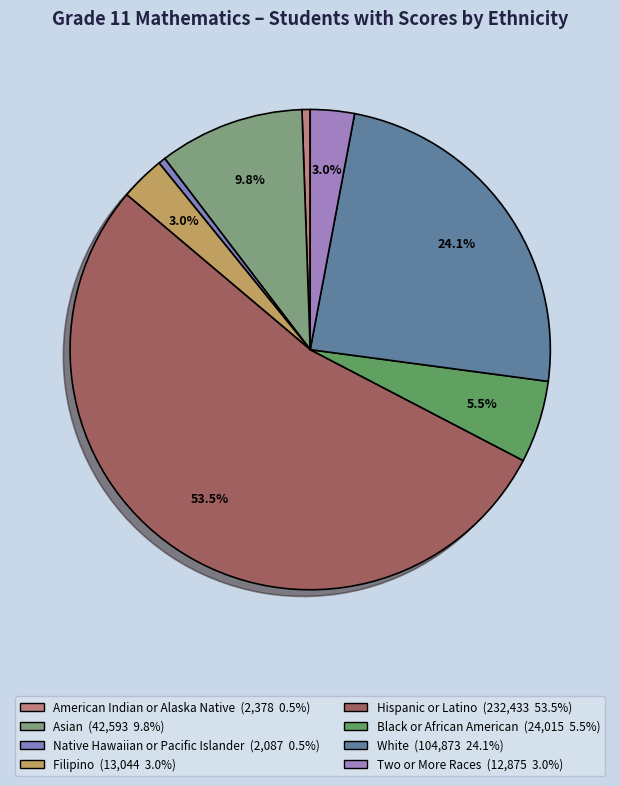

Between Two or More Races and Hispanic or Latino, which is larger?

Hispanic or Latino